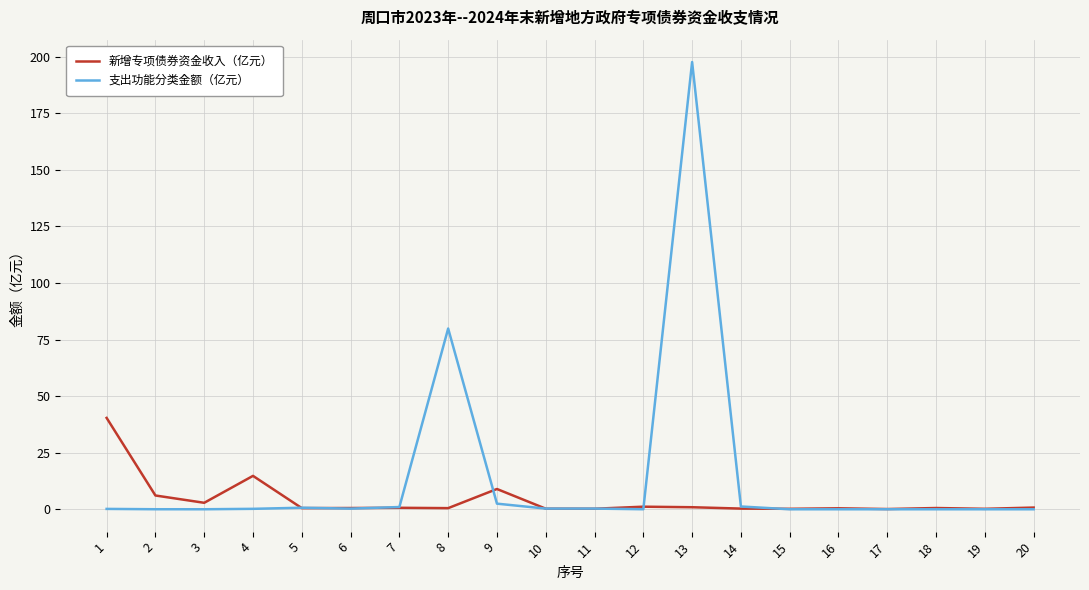

Which series has the largest total across all categories?

支出功能分类金额（亿元）